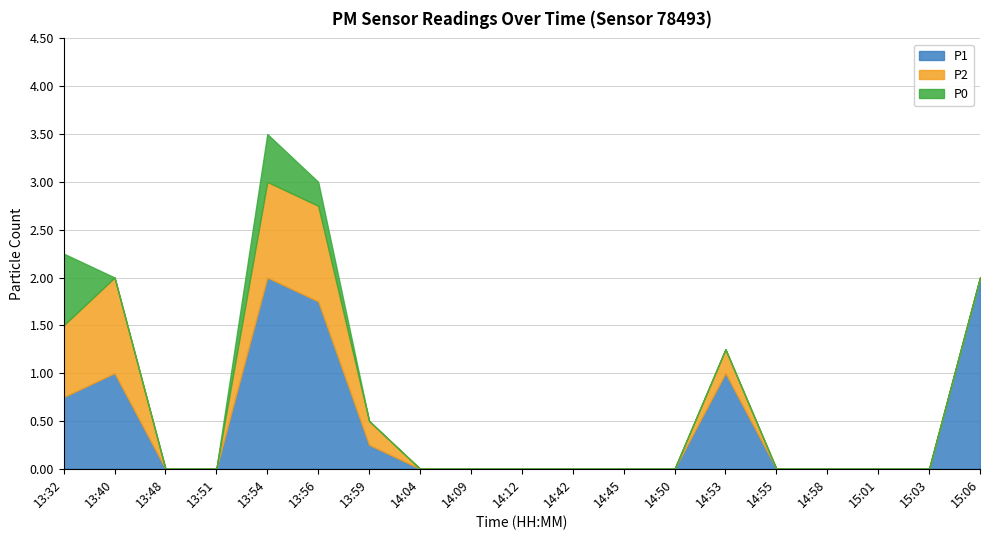

What are all the series names shown in the legend?

P1, P2, P0